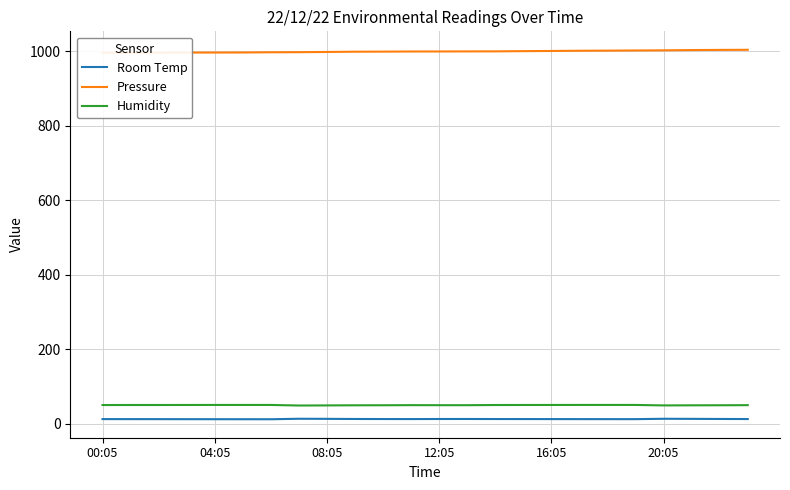

The Room Temp series shows 11.7 at 04:05. True or false?

True